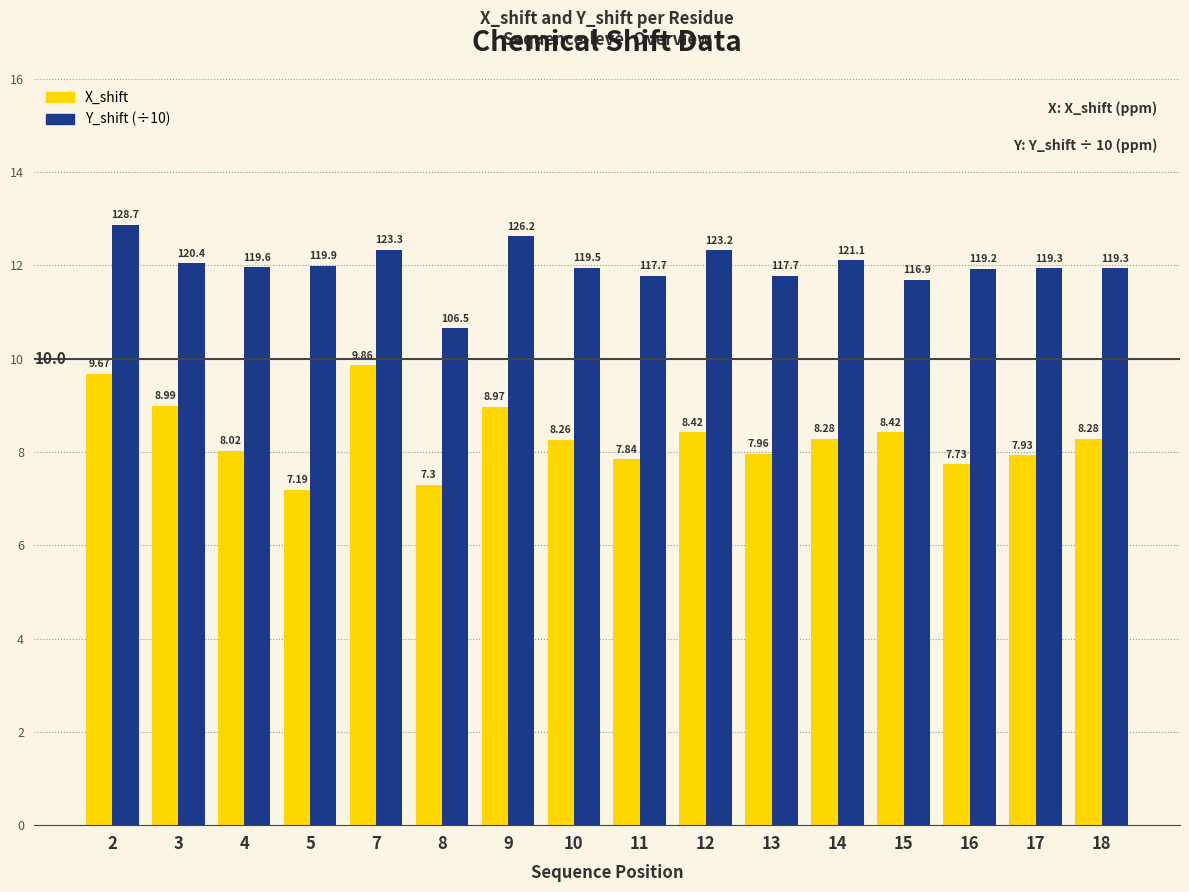

At 16, list the series in order from largest to smallest.

Y_shift (÷10), X_shift